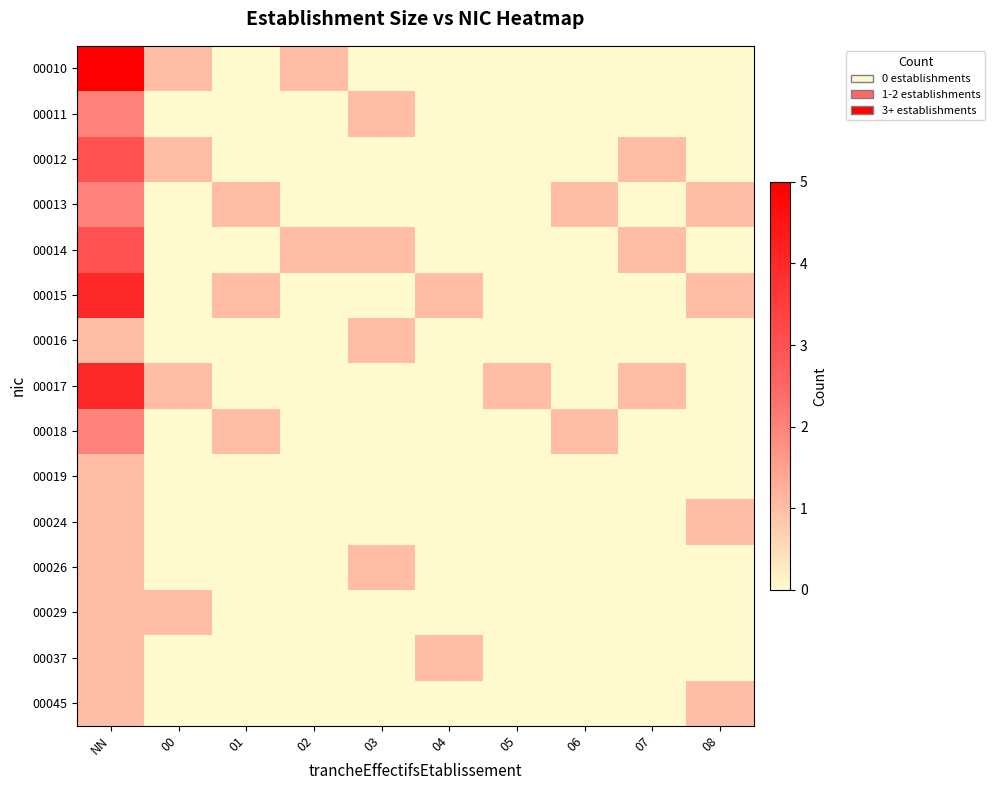

Reading left to right, extract all data points from this chart.

00010: NN=5	00=1	01=0	02=1	03=0	04=0	05=0	06=0	07=0	08=0
00011: NN=2	00=0	01=0	02=0	03=1	04=0	05=0	06=0	07=0	08=0
00012: NN=3	00=1	01=0	02=0	03=0	04=0	05=0	06=0	07=1	08=0
00013: NN=2	00=0	01=1	02=0	03=0	04=0	05=0	06=1	07=0	08=1
00014: NN=3	00=0	01=0	02=1	03=1	04=0	05=0	06=0	07=1	08=0
00015: NN=4	00=0	01=1	02=0	03=0	04=1	05=0	06=0	07=0	08=1
00016: NN=1	00=0	01=0	02=0	03=1	04=0	05=0	06=0	07=0	08=0
00017: NN=4	00=1	01=0	02=0	03=0	04=0	05=1	06=0	07=1	08=0
00018: NN=2	00=0	01=1	02=0	03=0	04=0	05=0	06=1	07=0	08=0
00019: NN=1	00=0	01=0	02=0	03=0	04=0	05=0	06=0	07=0	08=0
00024: NN=1	00=0	01=0	02=0	03=0	04=0	05=0	06=0	07=0	08=1
00026: NN=1	00=0	01=0	02=0	03=1	04=0	05=0	06=0	07=0	08=0
00029: NN=1	00=1	01=0	02=0	03=0	04=0	05=0	06=0	07=0	08=0
00037: NN=1	00=0	01=0	02=0	03=0	04=1	05=0	06=0	07=0	08=0
00045: NN=1	00=0	01=0	02=0	03=0	04=0	05=0	06=0	07=0	08=1